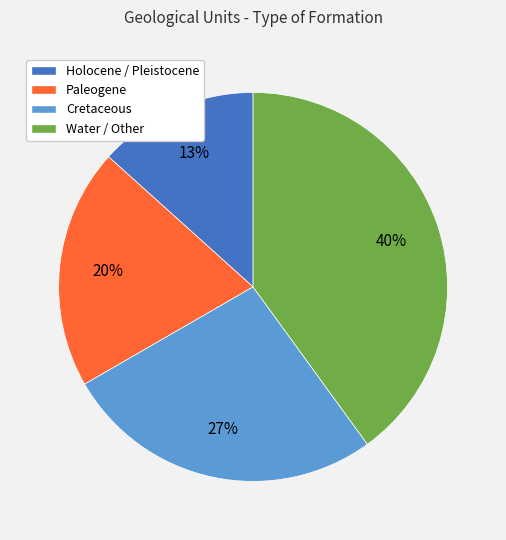

The Holocene / Pleistocene slice represents 13% of the pie. True or false?

True